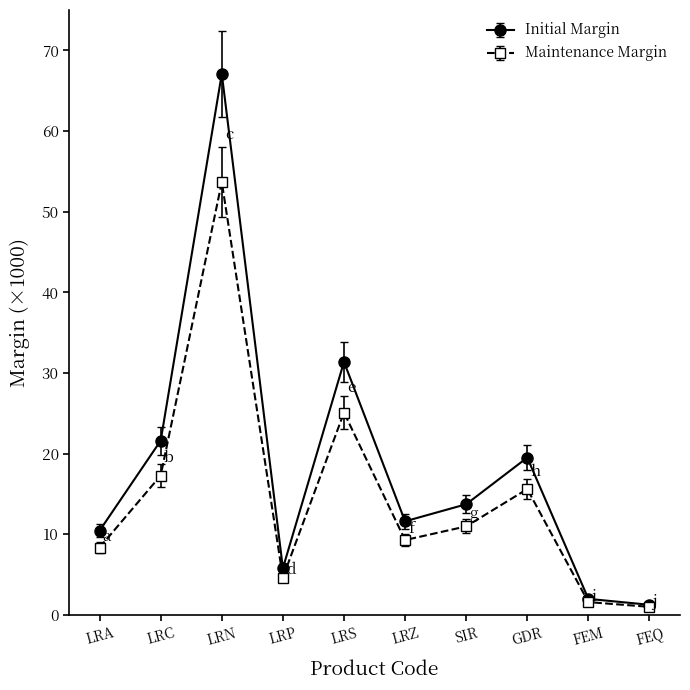

Does the chart have visible grid lines?

No